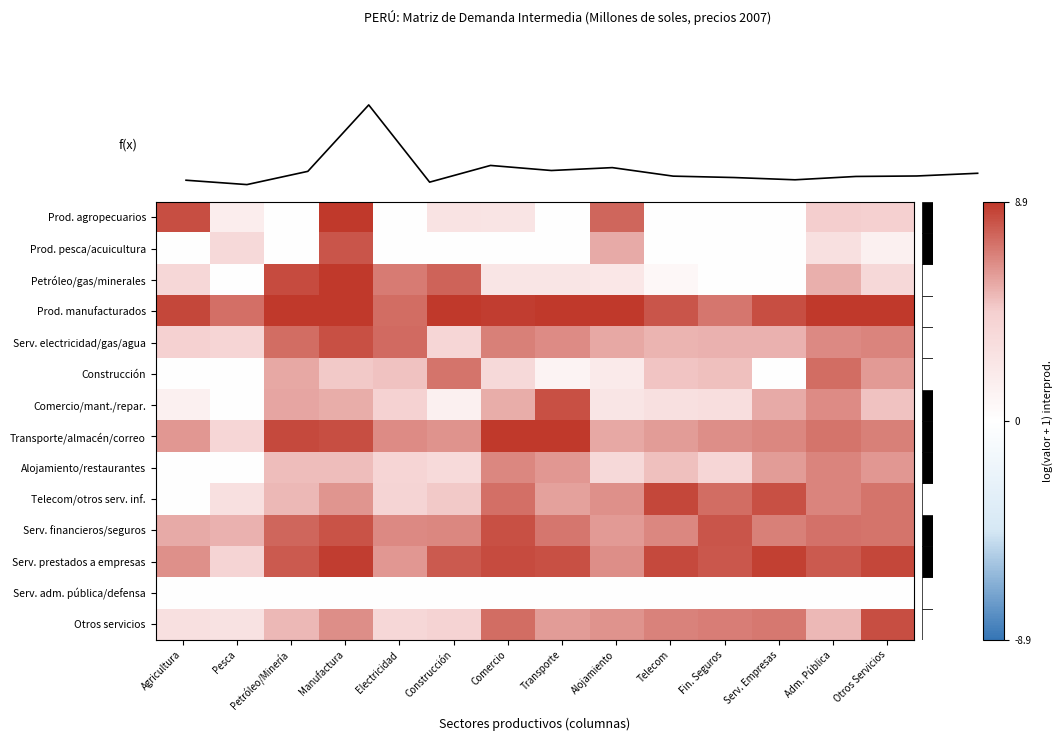

Count the number of categories in the chart.

14